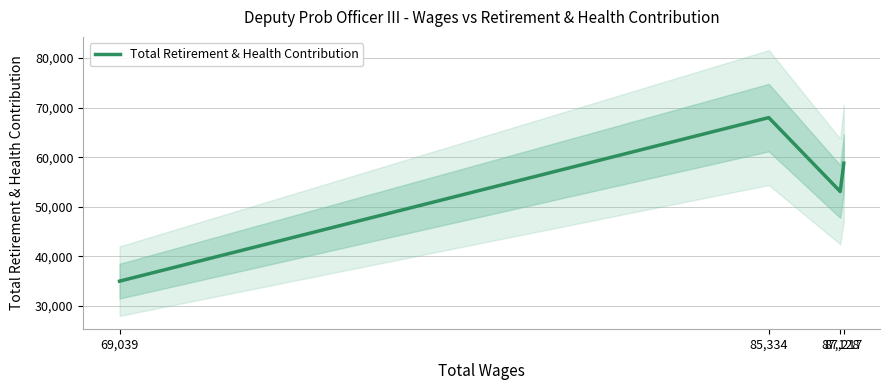

Rank the categories by value from highest to lowest.

85,334, 87,217, 87,128, 69,039